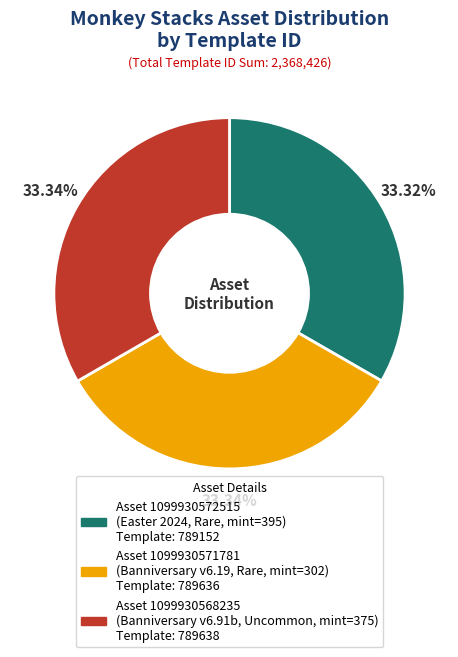

How many segments does this pie chart have?

3